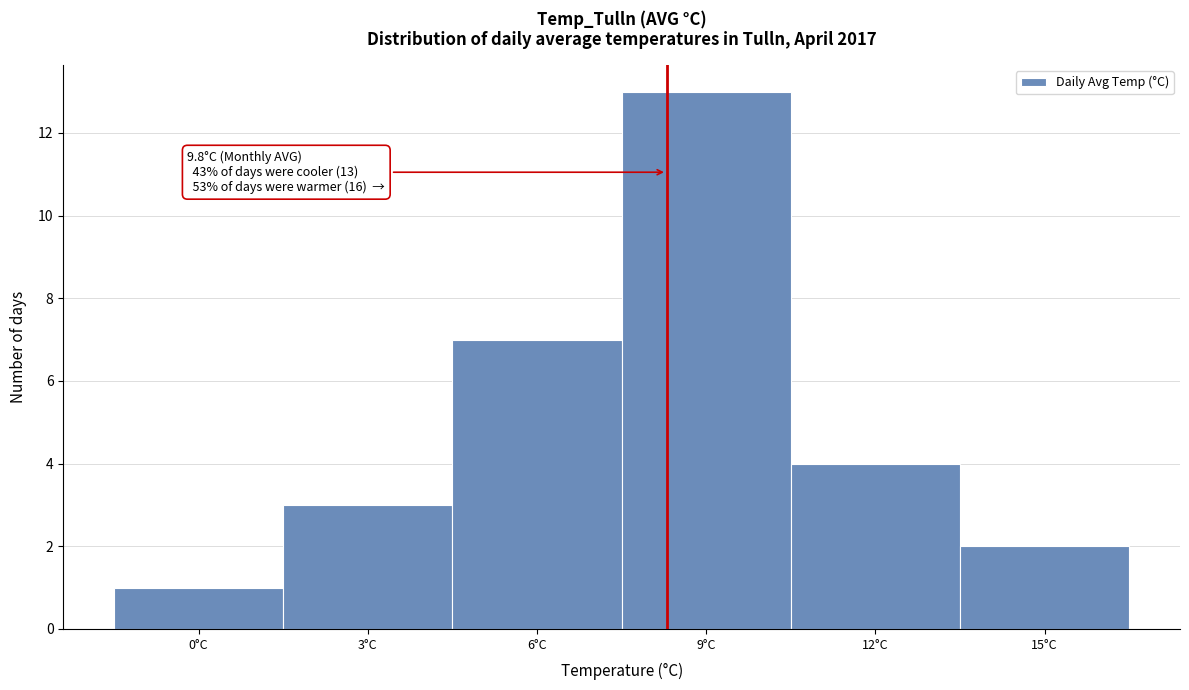

Reading left to right, what are all the values shown in this chart?

1	3	7	13	4	2